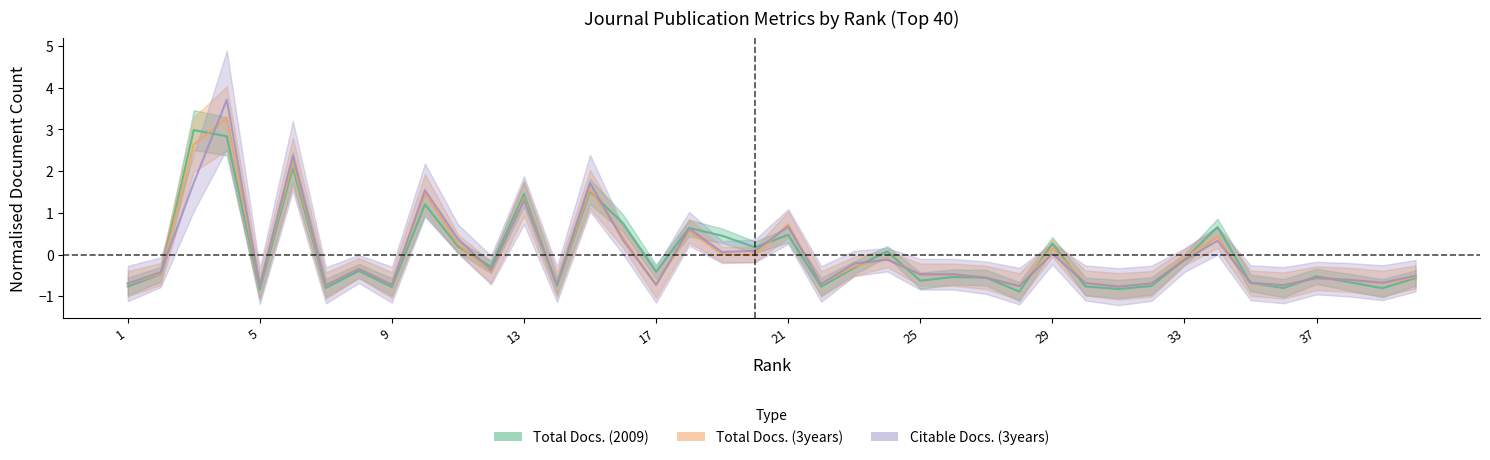

True or false: Total Docs. (2009) and Total Docs. (3years) intersect in this chart.

True